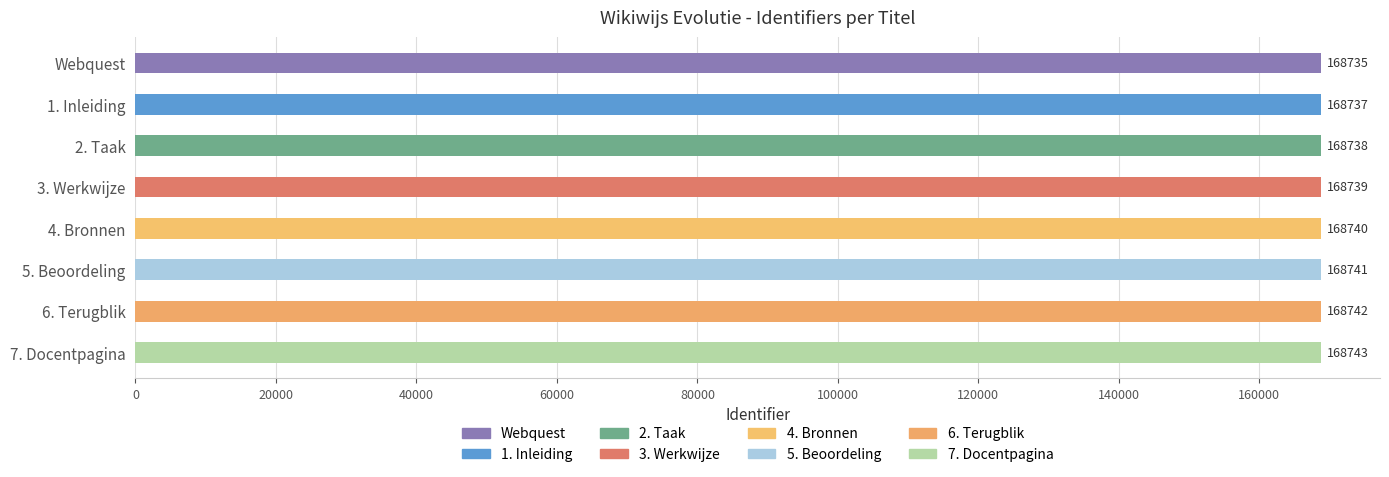

What is the ratio of the value at 2. Taak to the value at 3. Werkwijze?

1.0